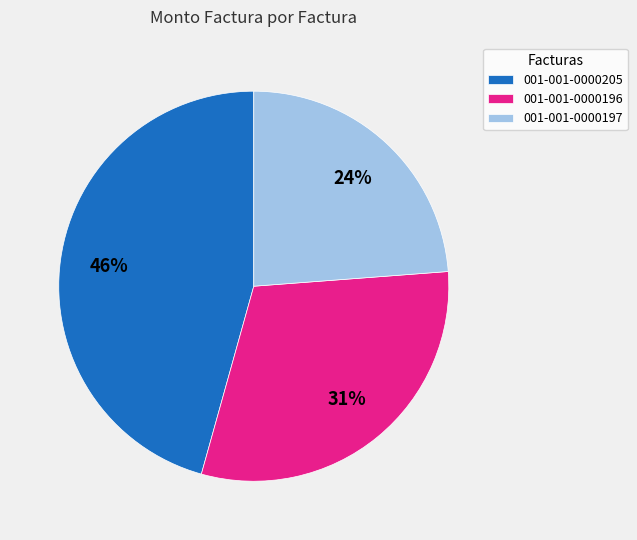

How many slices are in this pie chart?

3